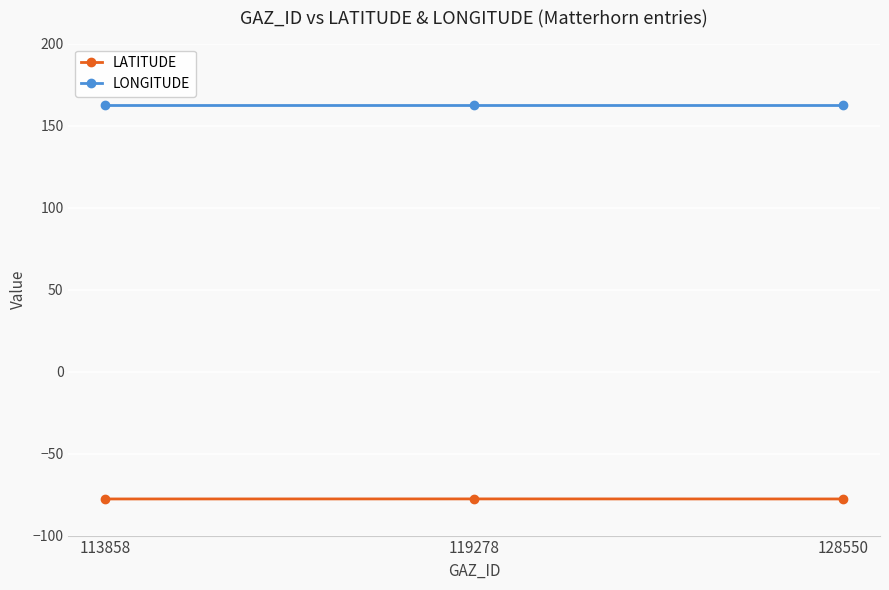

How many lines are shown in the chart?

2